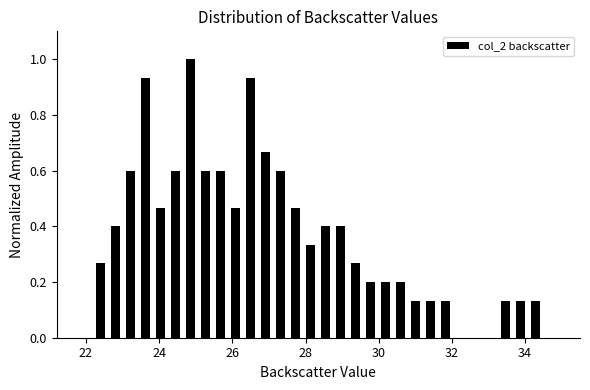

Read against the x-axis, roughly where is the centre of the tallest bar?

24.8